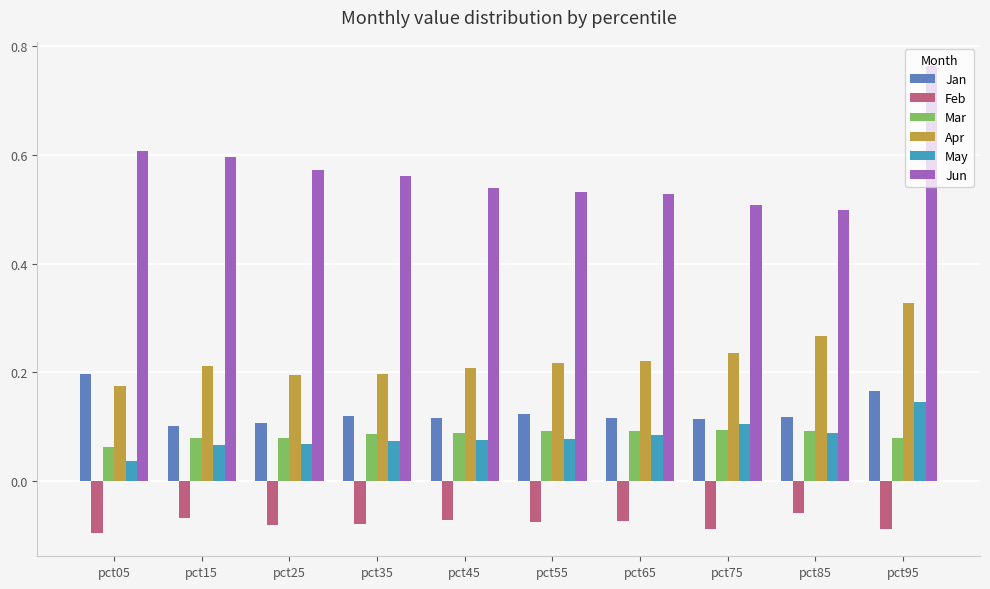

Are the bars grouped side by side (vs. stacked)?

Yes